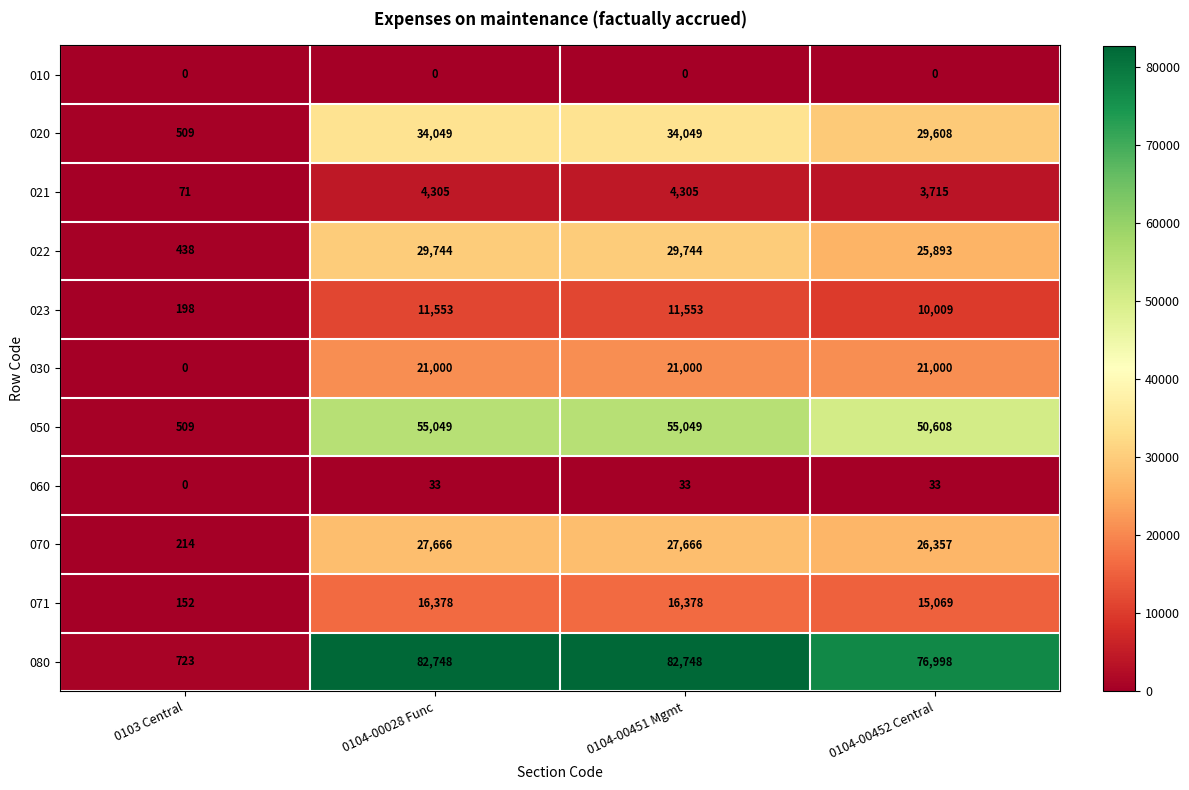

What is the highest value of the 050 series?

55049